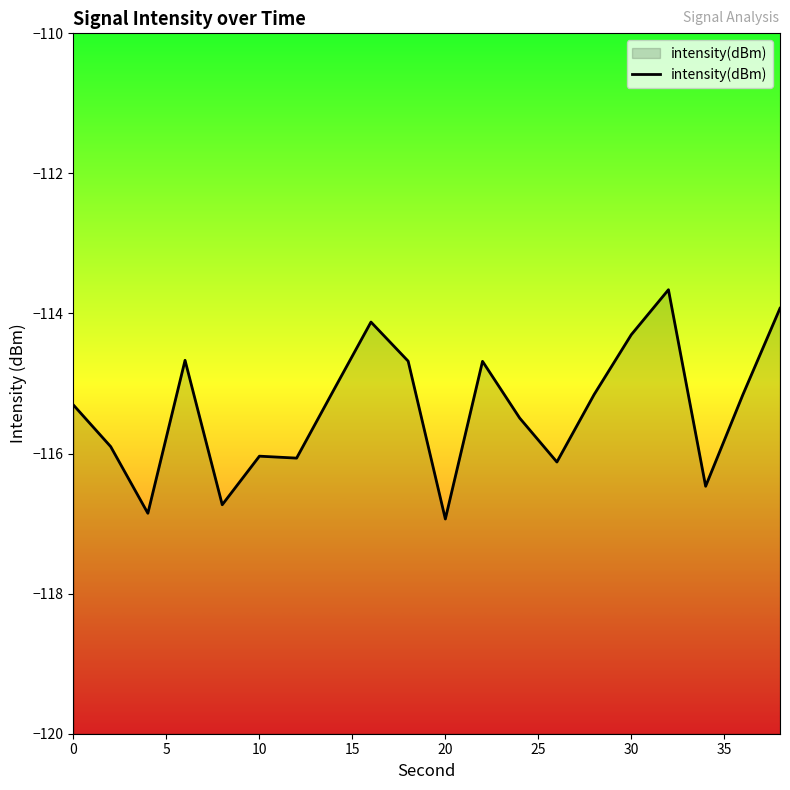

Does the chart display data point markers on the line(s)?

No